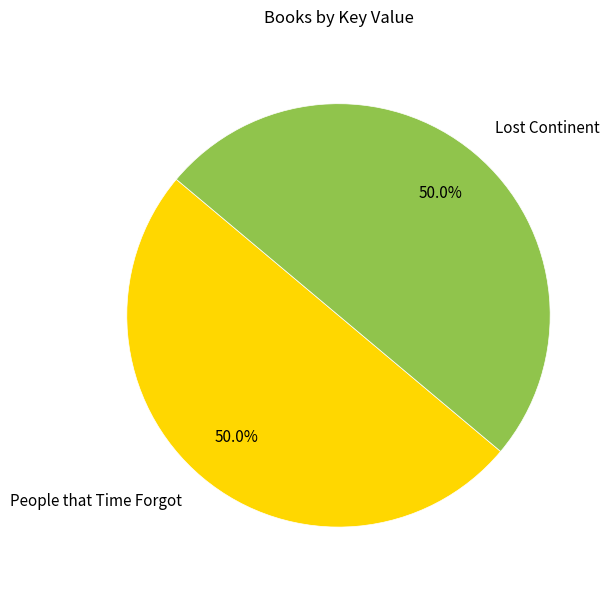

How many segments does this pie chart have?

2